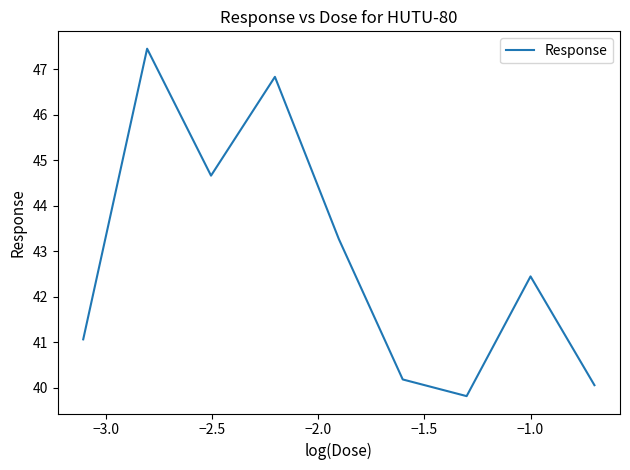

What is the minimum value shown in the chart?

39.8